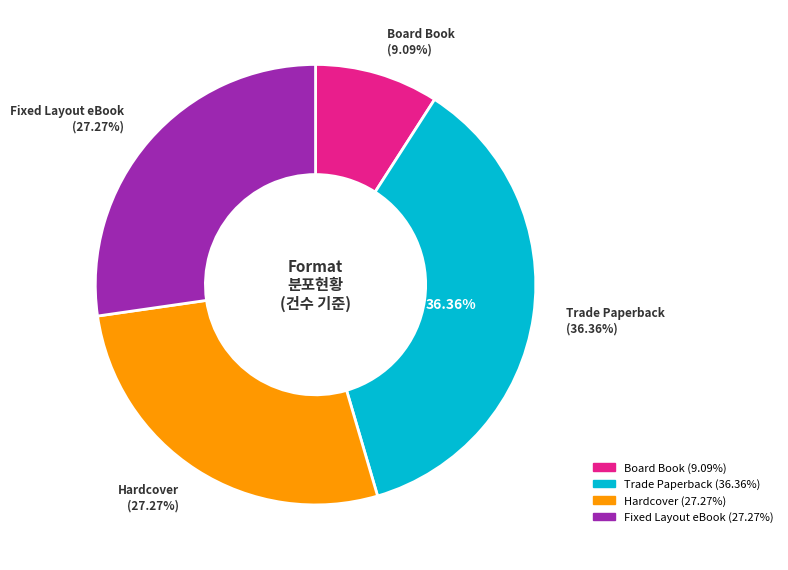

Is it true that Trade Paperback is 27% of the pie?

False